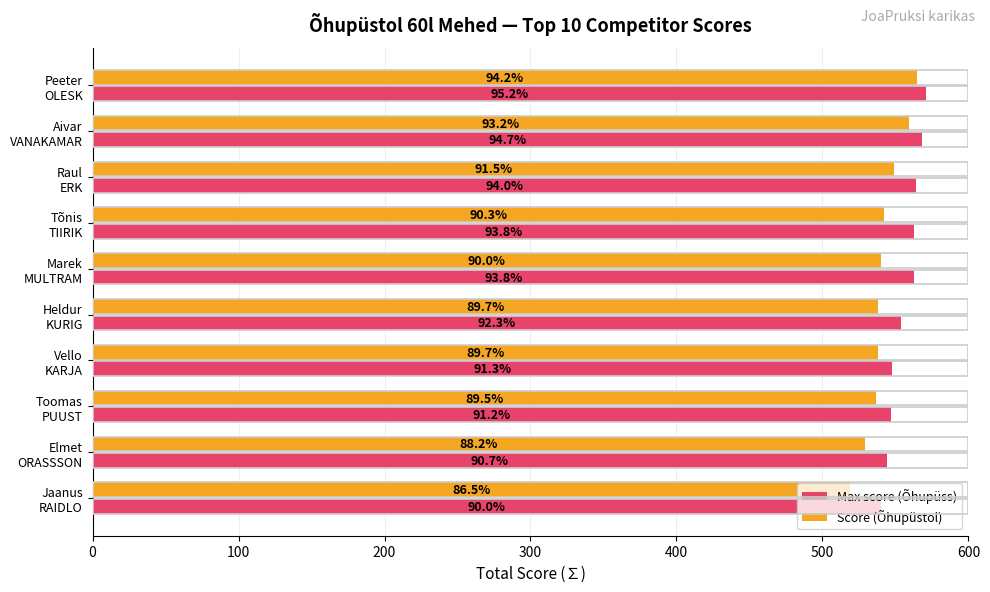

List the series in order of their peak value, lowest first.

Score (Õhupüstol), Max score (Õhupüss)